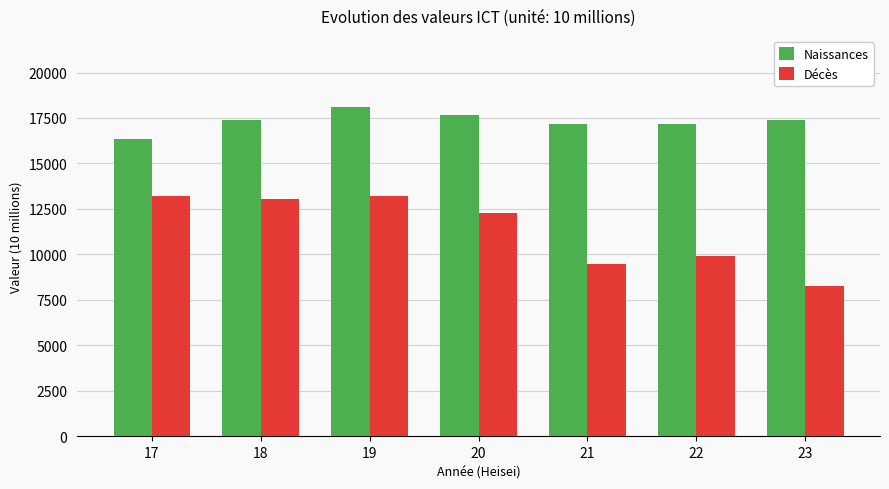

At which category is the sum across all series the highest?

19